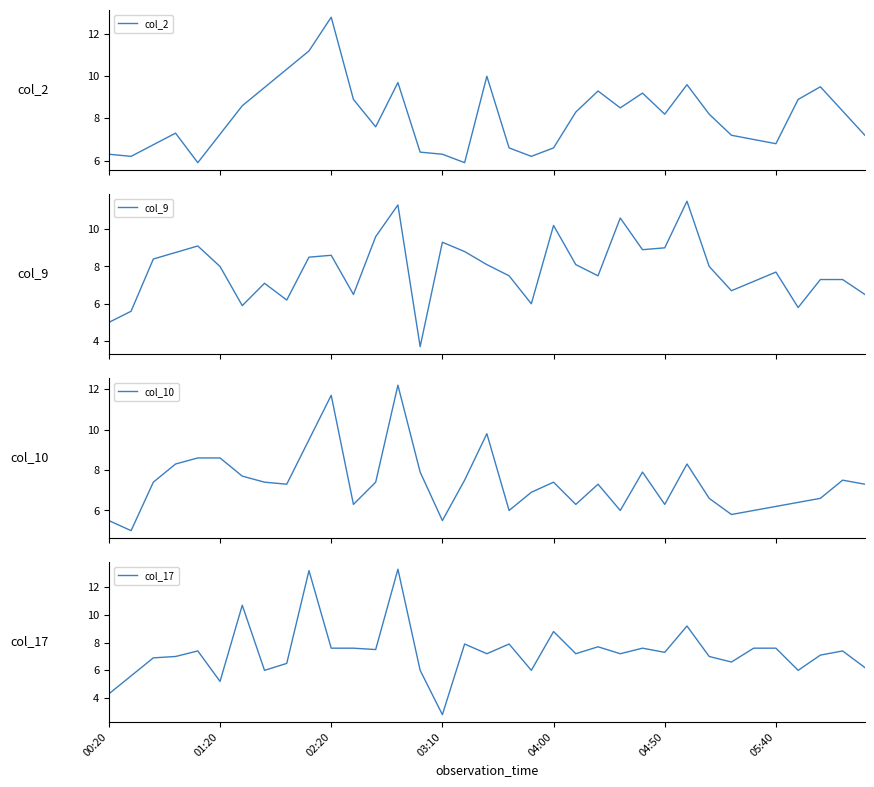

What is the sum of the values at 7 and 23?

13.2